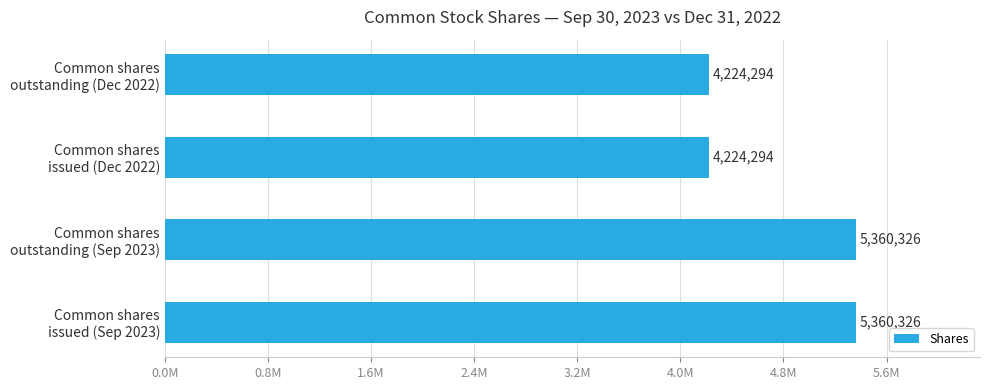

Does the chart contain any negative values?

No